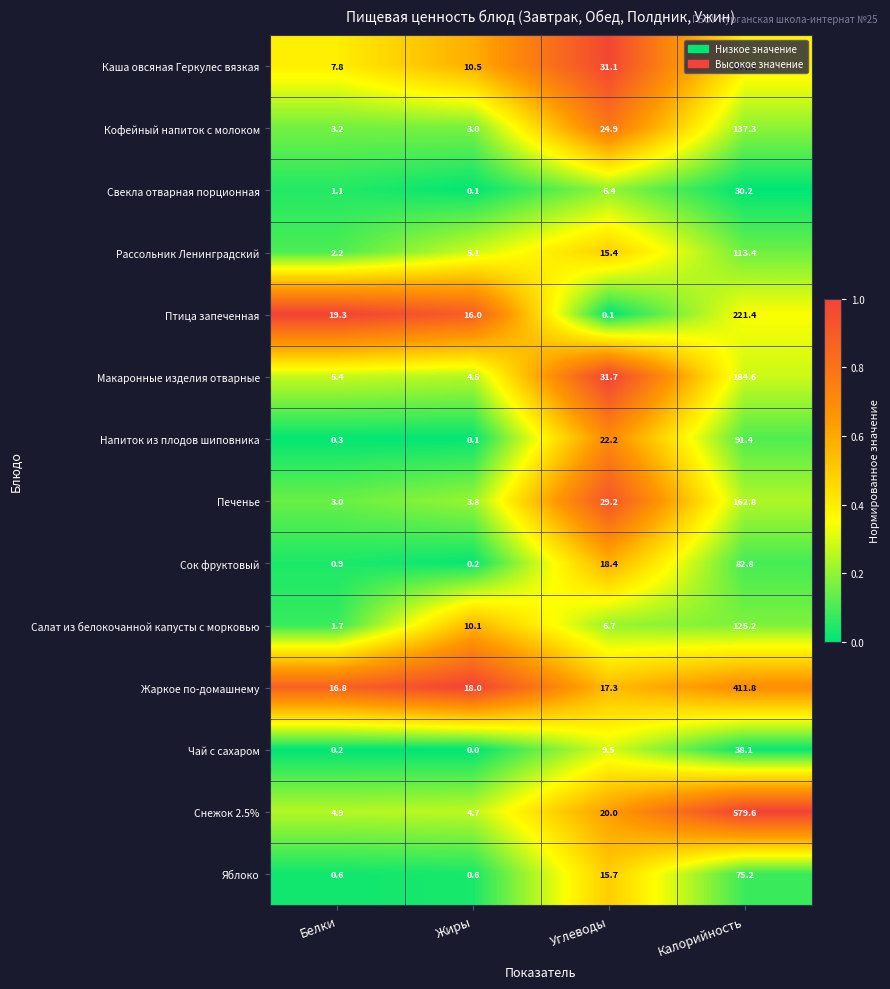

Rank the series at Белки from lowest to highest value.

Чай с сахаром, Напиток из плодов шиповника, Яблоко, Сок фруктовый, Свекла отварная порционная, Салат из белокочанной капусты с морковью, Рассольник Ленинградский, Печенье, Кофейный напиток с молоком, Снежок 2.5%, Макаронные изделия отварные, Каша овсяная Геркулес вязкая, Жаркое по-домашнему, Птица запеченная